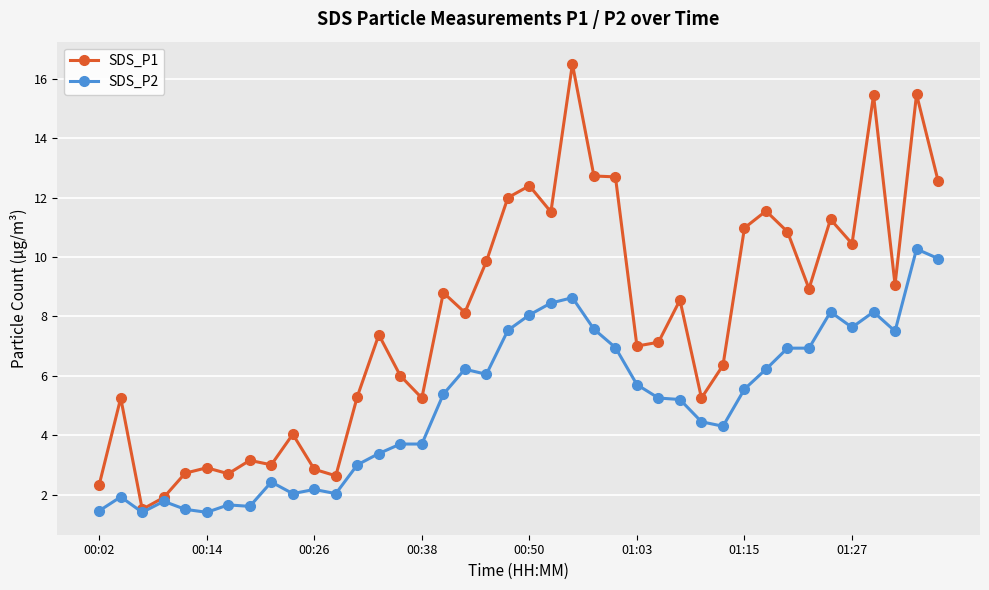

Rank the series by their average value, from highest to lowest.

SDS_P1, SDS_P2